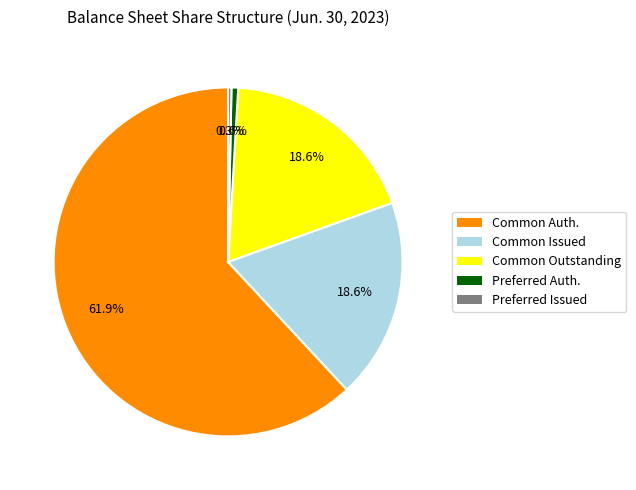

Count the number of slices in the pie.

5